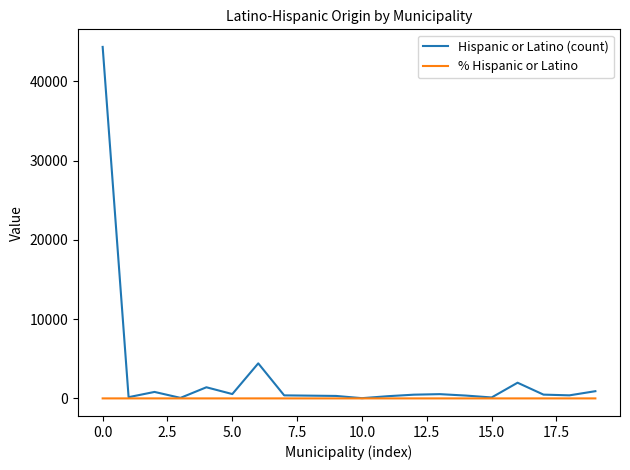

Which series has the widest spread of values?

Hispanic or Latino (count)